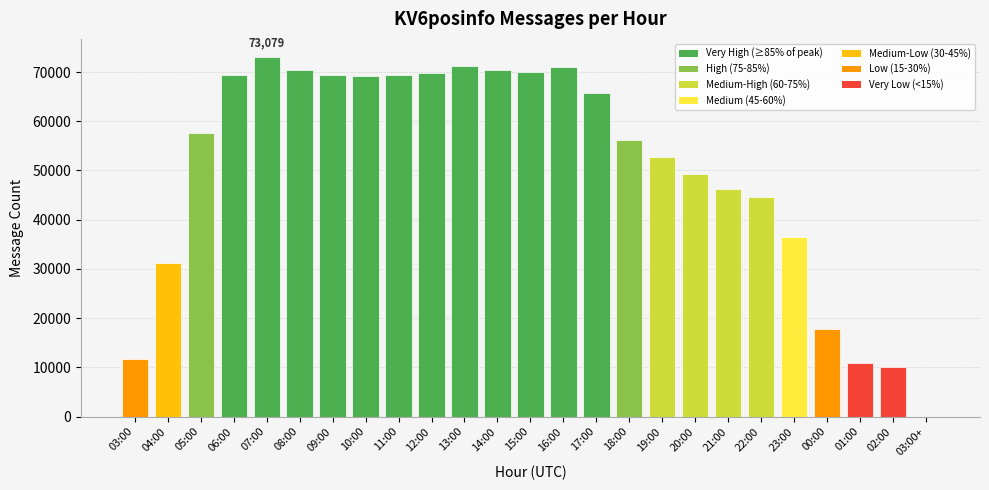

What is the sum of all values?

1263868